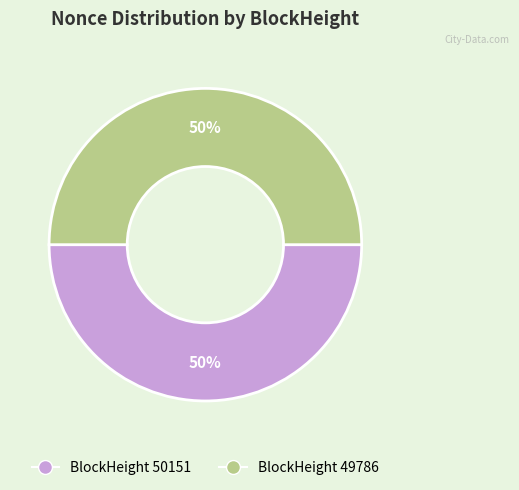

To the nearest percent, what is the average slice percentage?

50%